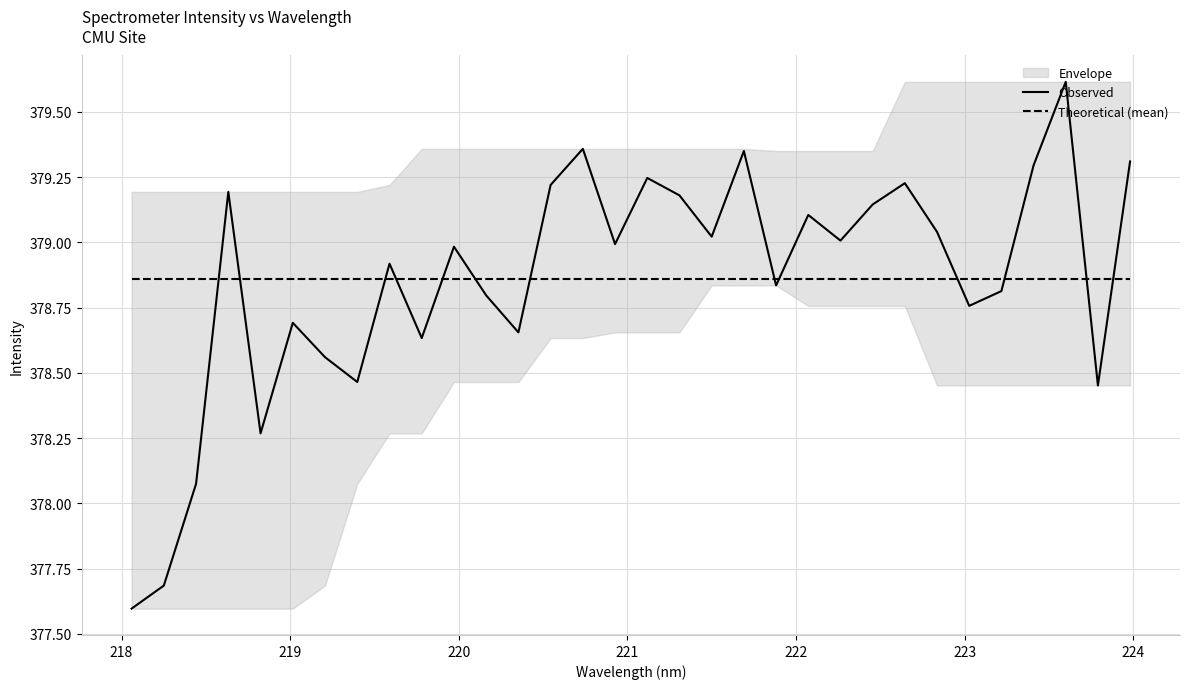

Rank the series by their maximum value, from highest to lowest.

Observed, Theoretical (mean)